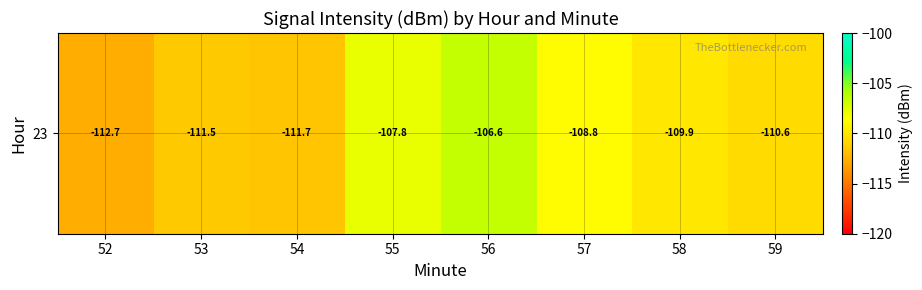

Where is the data nearest to the value -109?

57